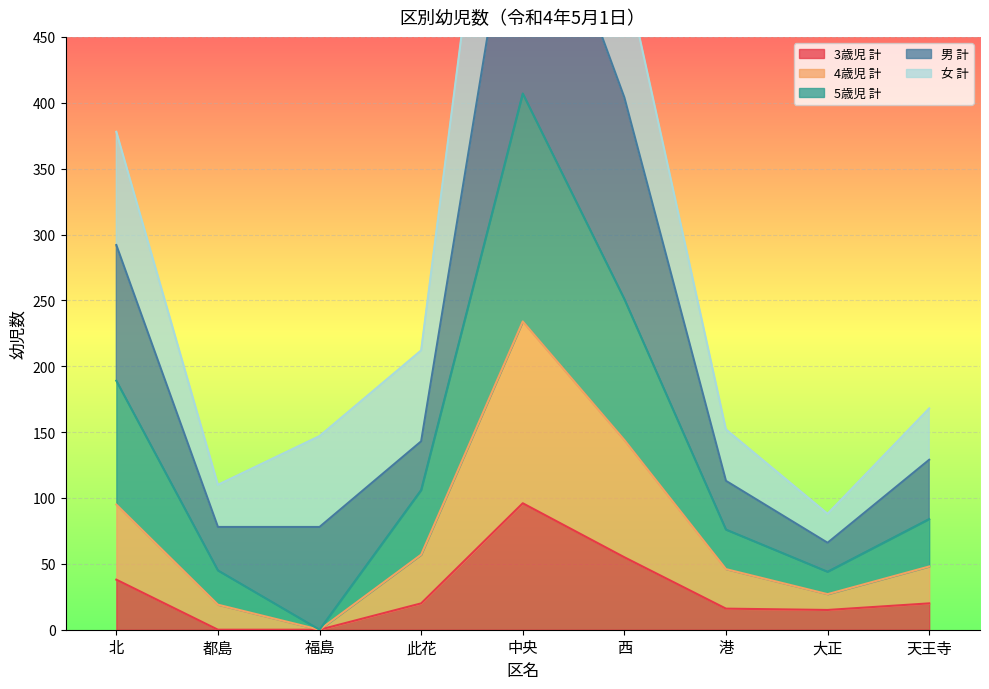

Where does the 4歳児 計 series first go above 48?

北